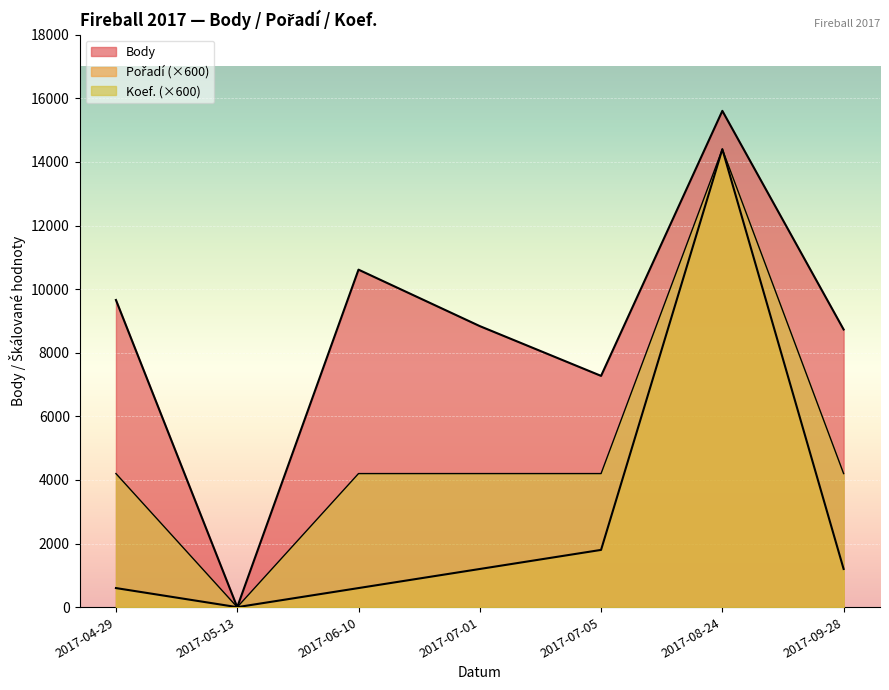

Reading left to right, what are all the values shown in this chart?

Body: 2017-04-29=9658	2017-05-13=0	2017-06-10=10612	2017-07-01=8837	2017-07-05=7272	2017-08-24=15605	2017-09-28=8730
Pořadí: 2017-04-29=600	2017-05-13=0	2017-06-10=600	2017-07-01=1200	2017-07-05=1800	2017-08-24=14400	2017-09-28=1200
Koef.: 2017-04-29=4200	2017-05-13=0	2017-06-10=4200	2017-07-01=4200	2017-07-05=4200	2017-08-24=14400	2017-09-28=4200